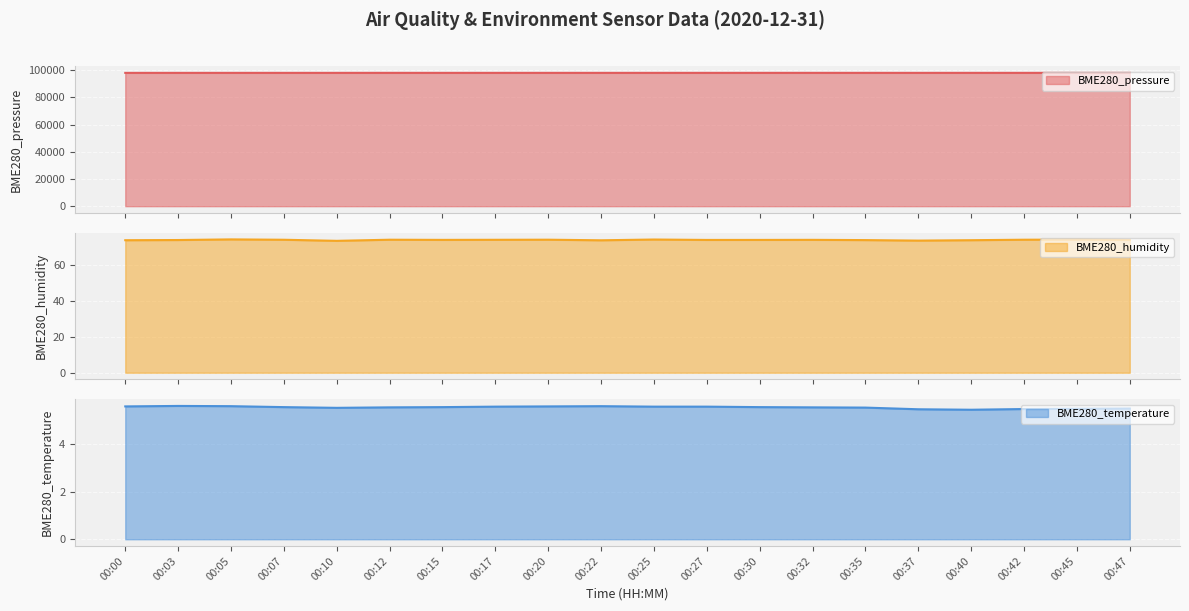

Count the BME280_temperature values in the range 5 to 6.

20